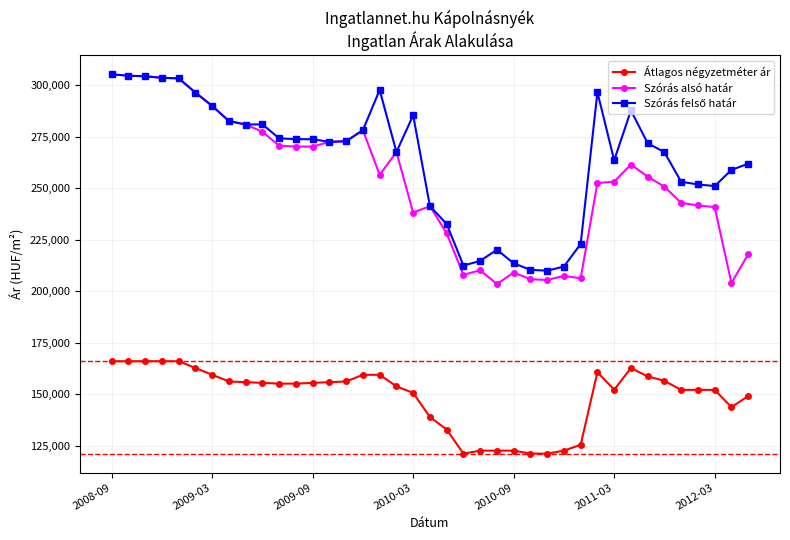

What is the difference between the maximum and minimum values in the Átlagos négyzetméter ár series?

44814